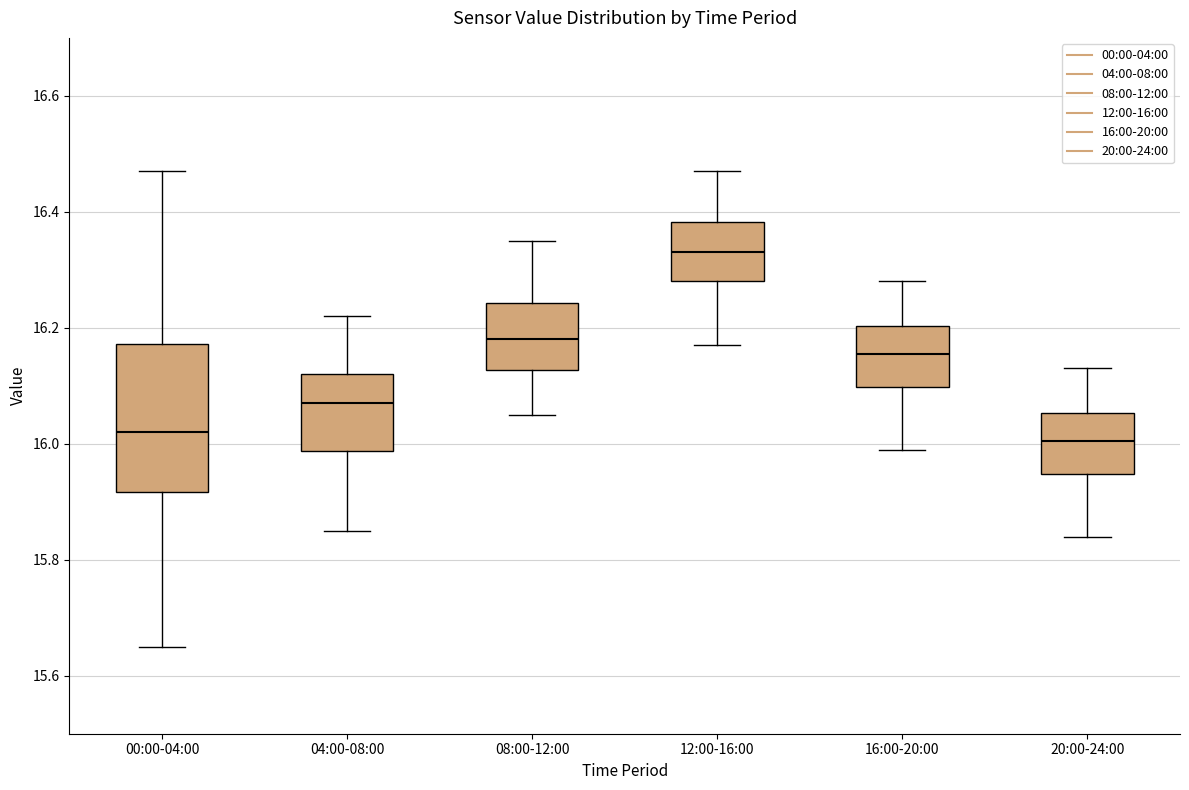

Reading left to right, read every box against the y-axis: the position of its median line, the range the box covers, and the ends of its whiskers. The values are not printed on the chart, so give them approximately, as read against the axis.

00:00-04:00: median 16.02, box 15.92 to 16.18, whiskers 15.66 to 16.48
04:00-08:00: median 16.08, box 15.98 to 16.12, whiskers 15.86 to 16.22
08:00-12:00: median 16.18, box 16.12 to 16.24, whiskers 16.06 to 16.36
12:00-16:00: median 16.34, box 16.28 to 16.38, whiskers 16.18 to 16.48
16:00-20:00: median 16.16, box 16.10 to 16.20, whiskers 16.00 to 16.28
20:00-24:00: median 16.00, box 15.94 to 16.06, whiskers 15.84 to 16.14